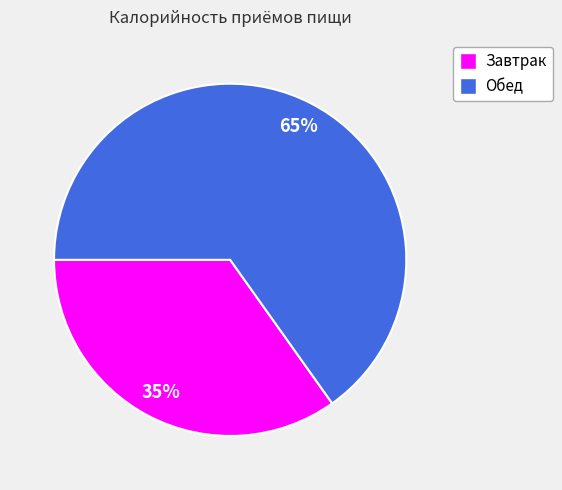

What is the smallest slice in the pie chart?

Завтрак